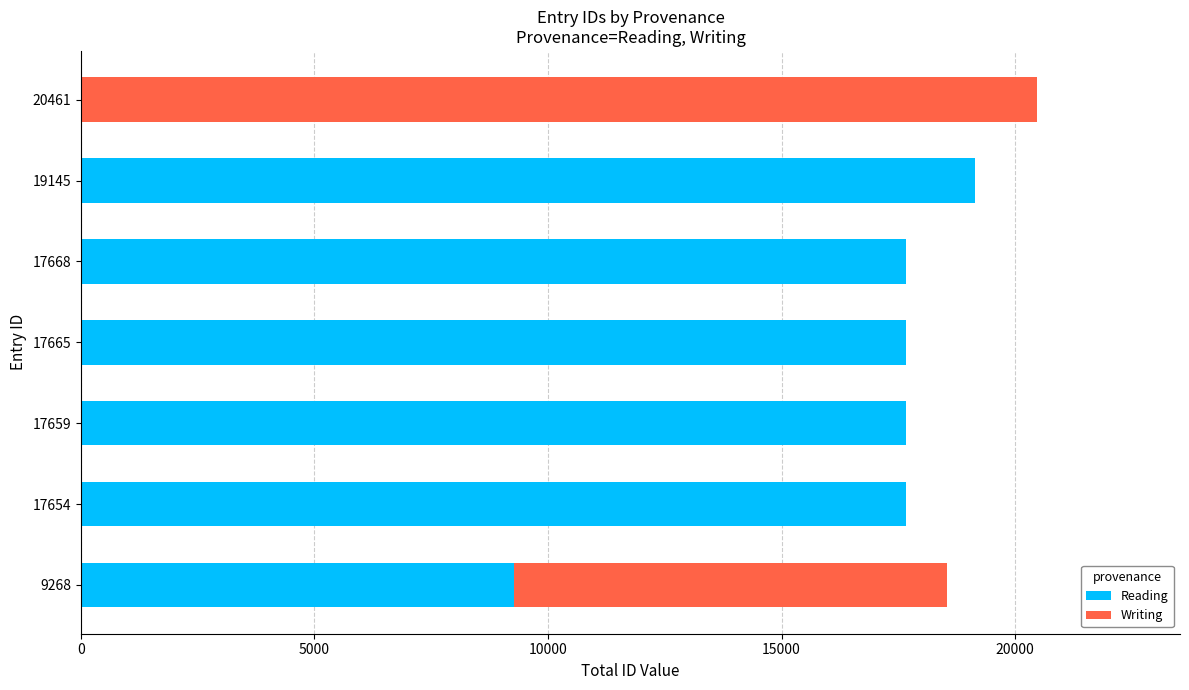

At which category is the sum across all series the highest?

20461